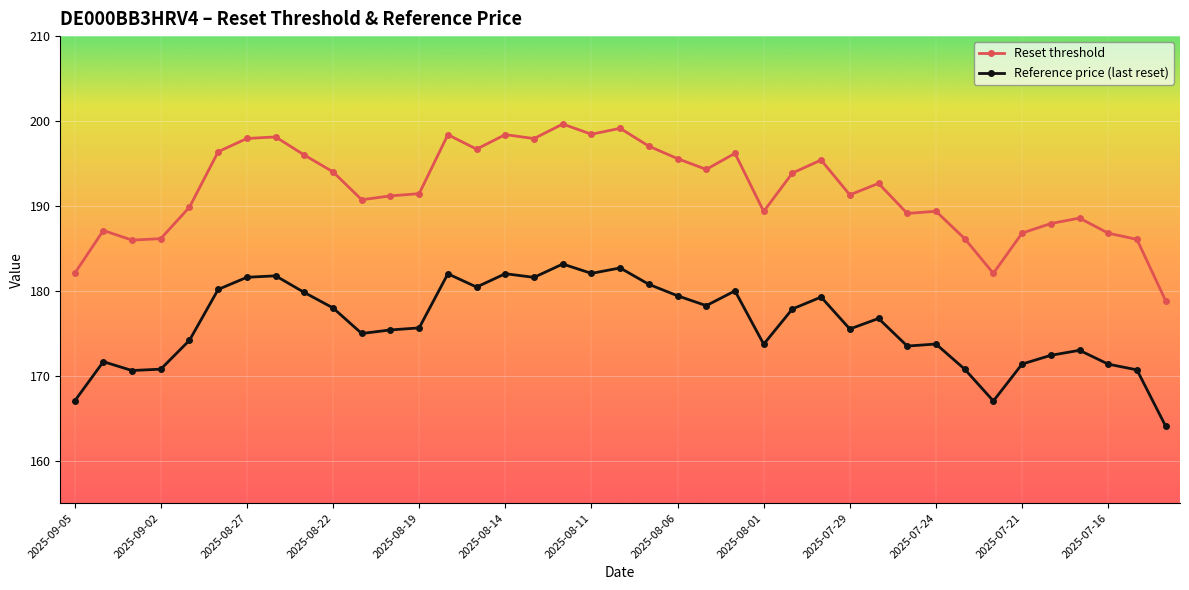

True or false: Reset threshold and Reference price (last reset) cross at least once.

False